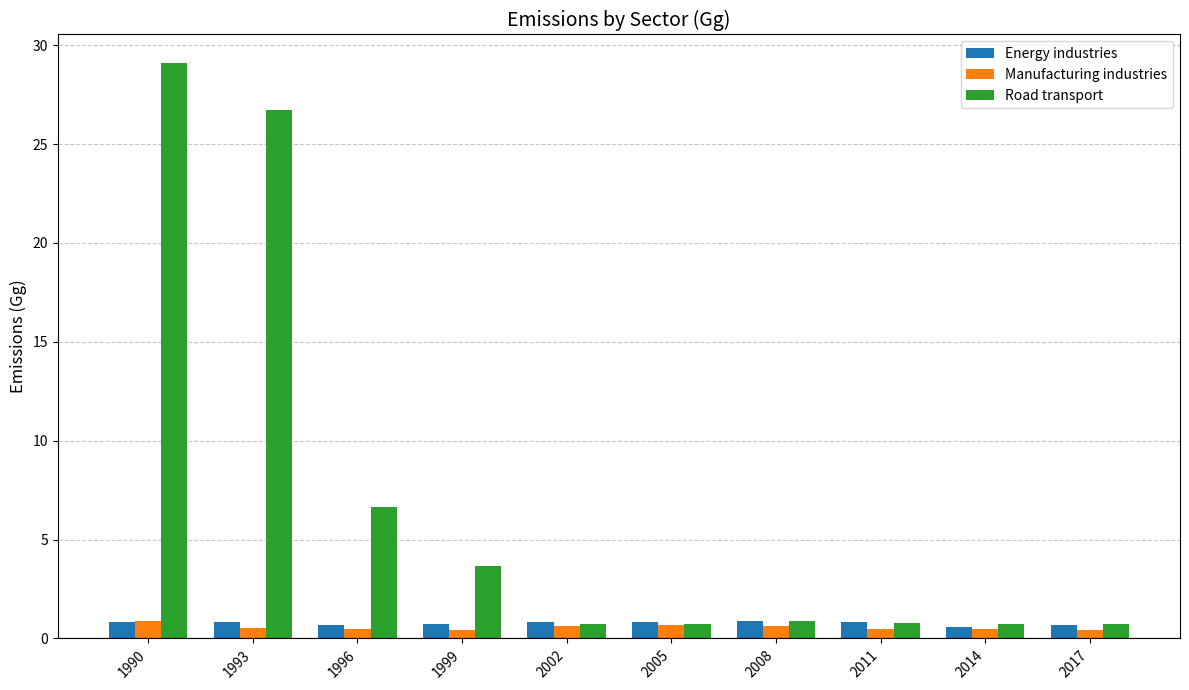

The value of Road transport at 2017 is 0.7. True or false?

True